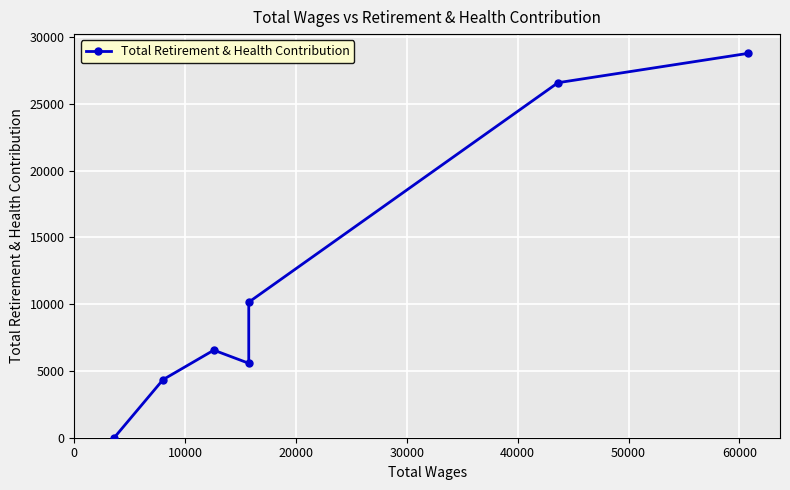

Count the number of categories in the chart.

7